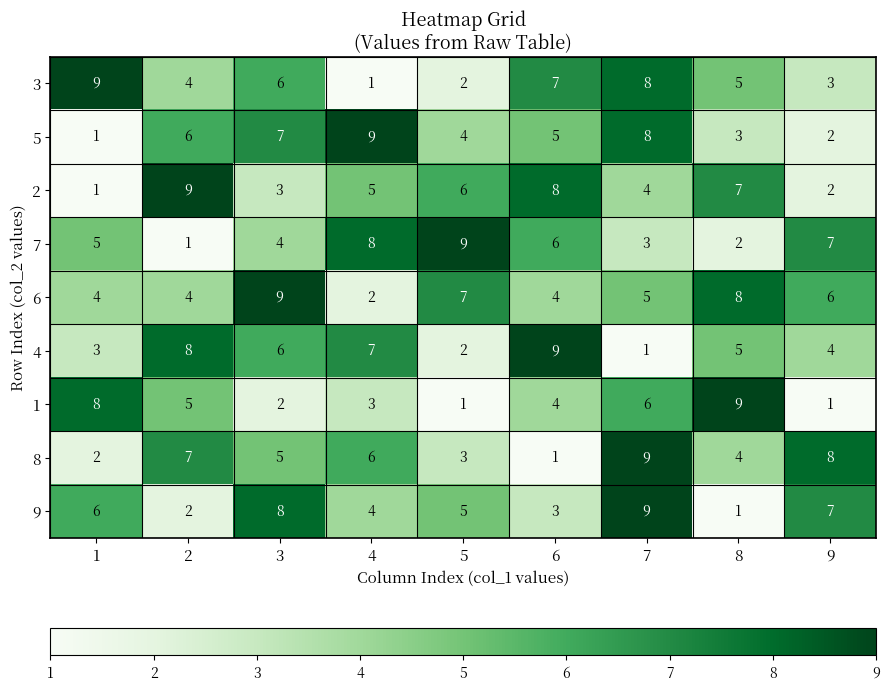

Between 4 and 7, which series saw the biggest shift?

3